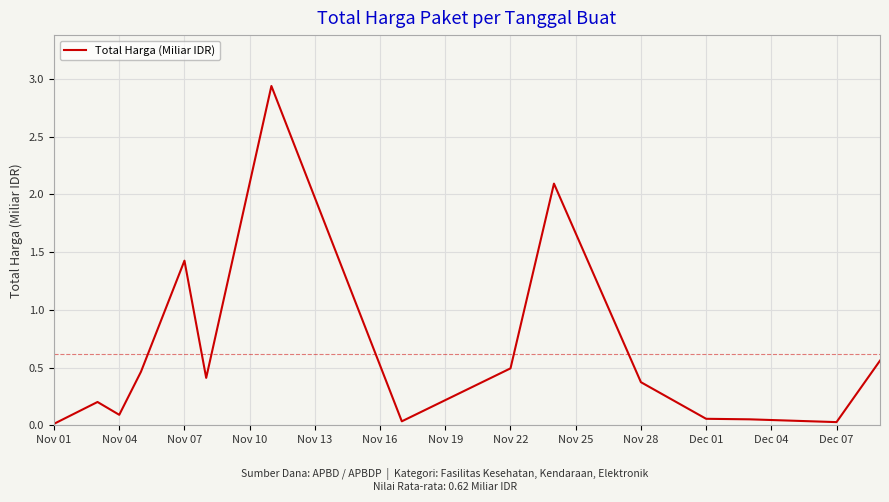

What is the average value?

0.6